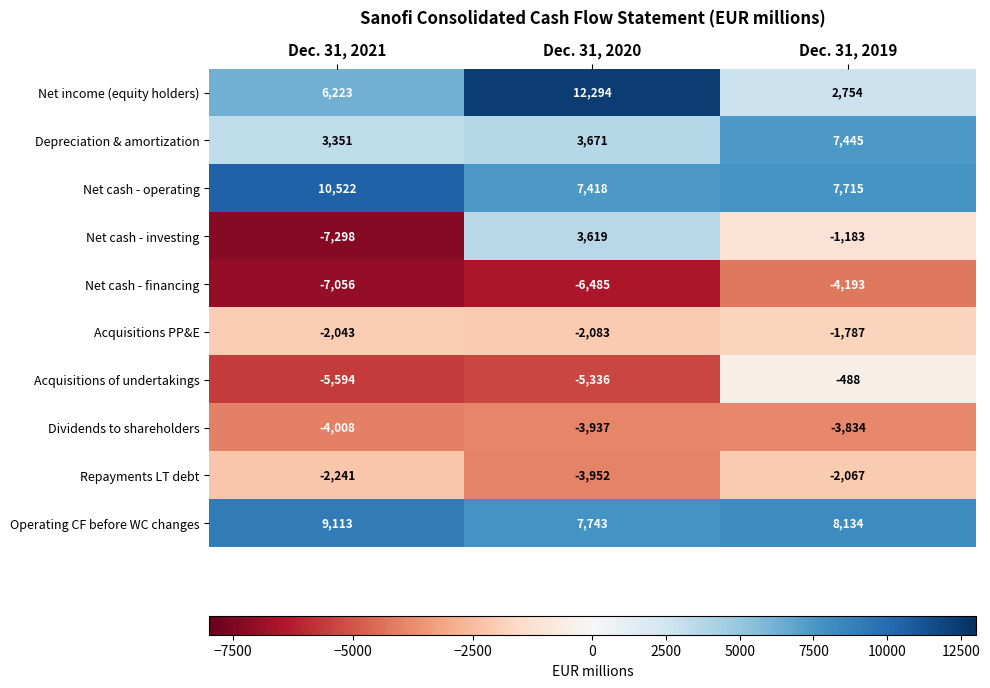

At which label does Dividends to shareholders reach its minimum?

Dec. 31, 2021